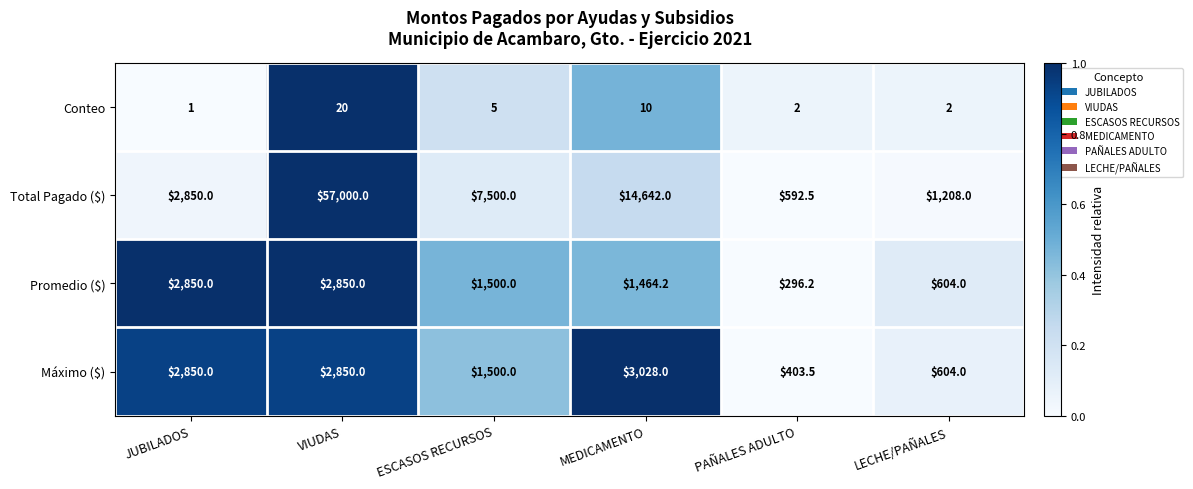

Count the Promedio ($) values in the range 604 to 2850.

5